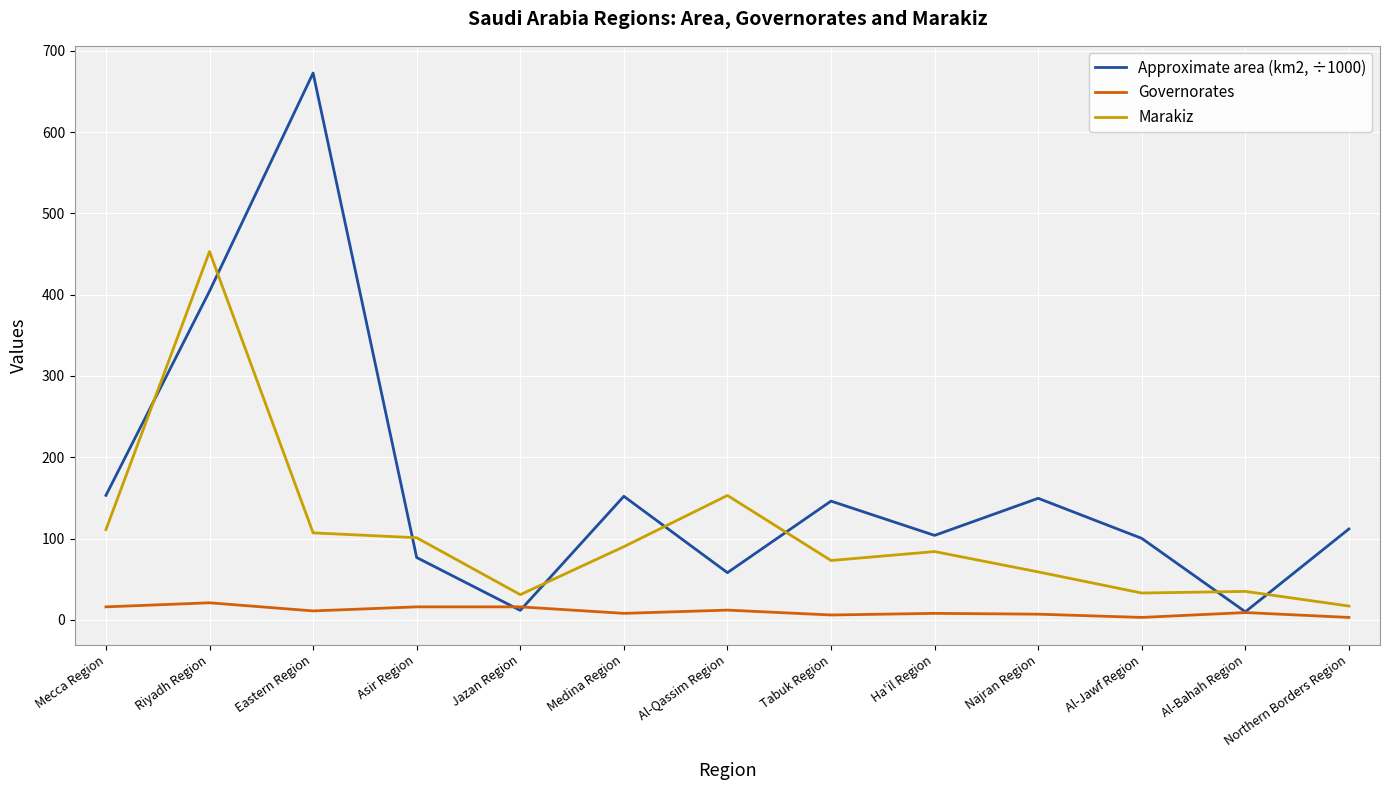

Is it true that Approximate area (km2, ÷1000) equals 133.8 at Al-Jawf Region?

False